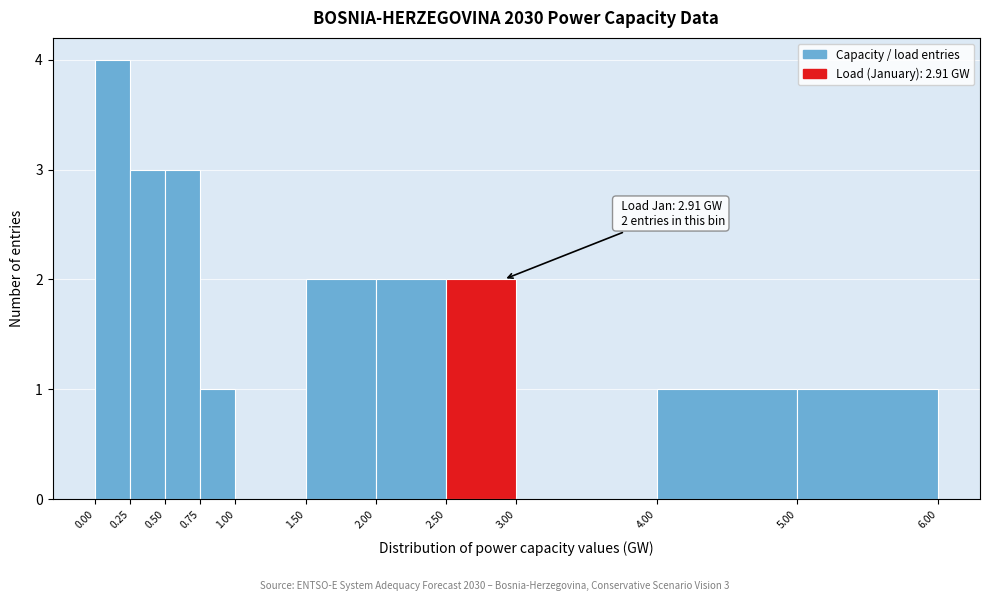

Which range on the x-axis has the tallest bar?

0.00 to 0.25